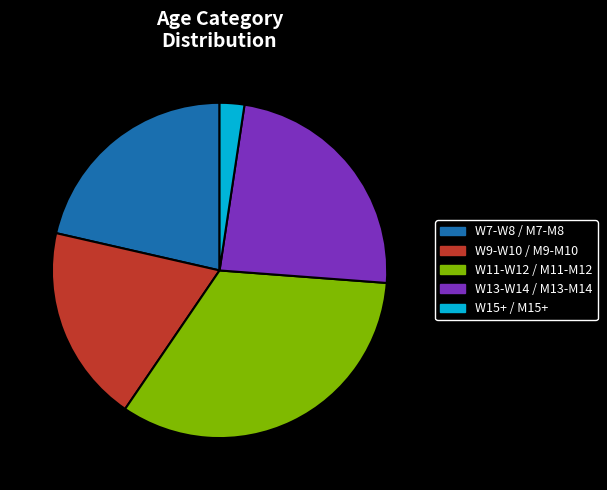

What is the largest slice in the pie chart?

W11-W12 / M11-M12